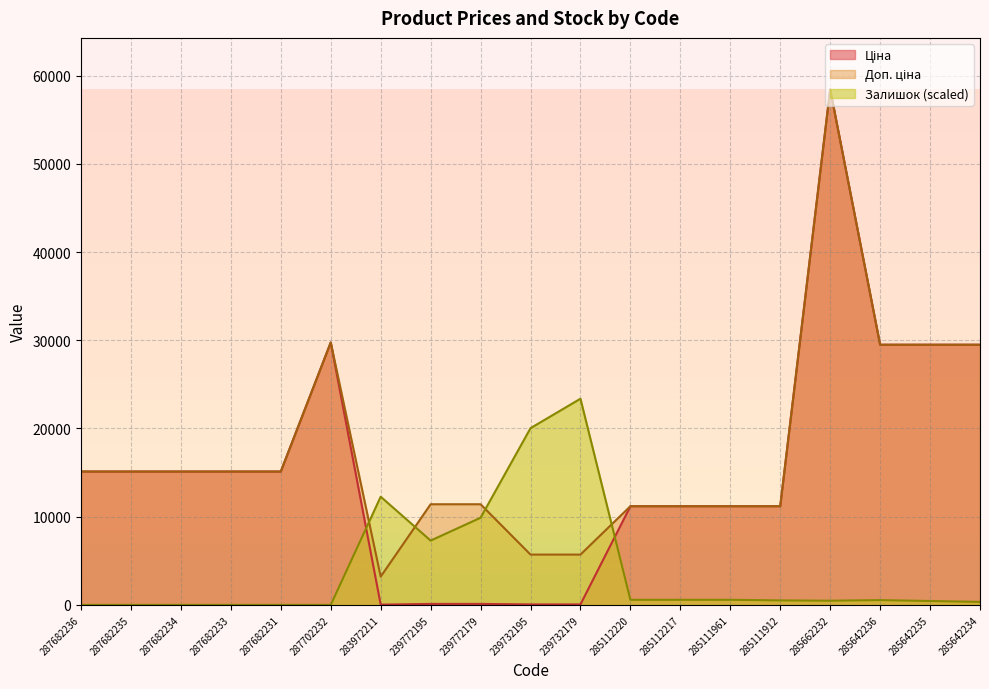

Which category has the highest value in the Залишок series?

239732179